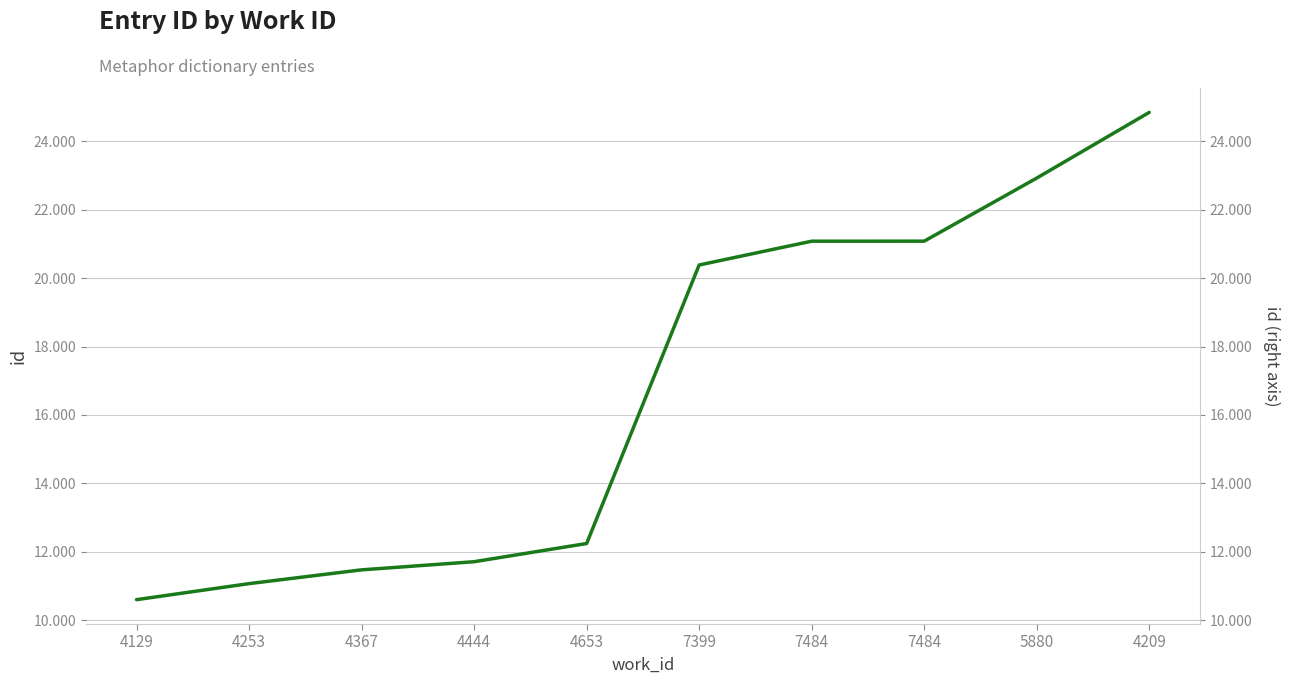

What is the minimum value shown in the chart?

10597